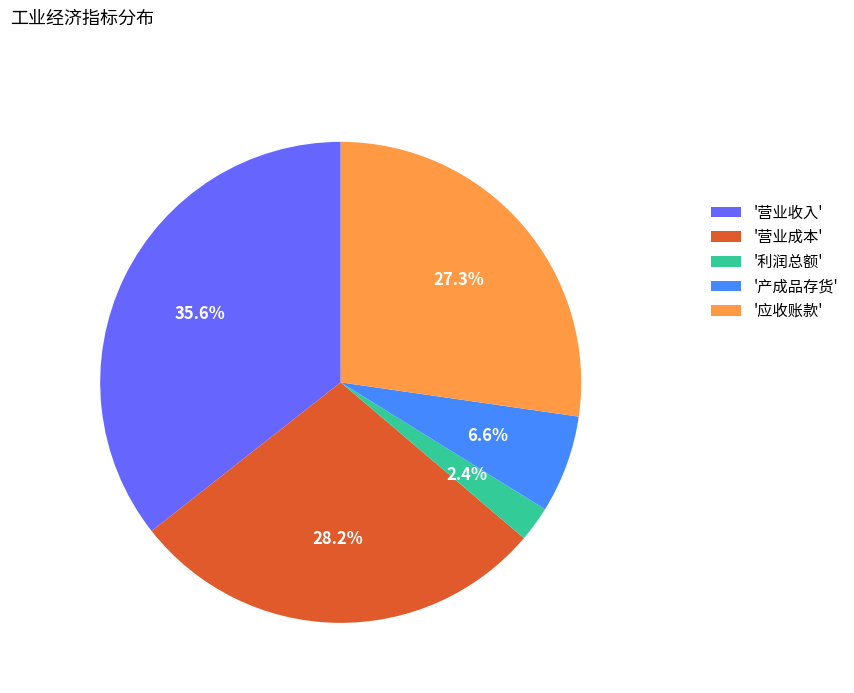

Is there a majority slice in this chart?

No